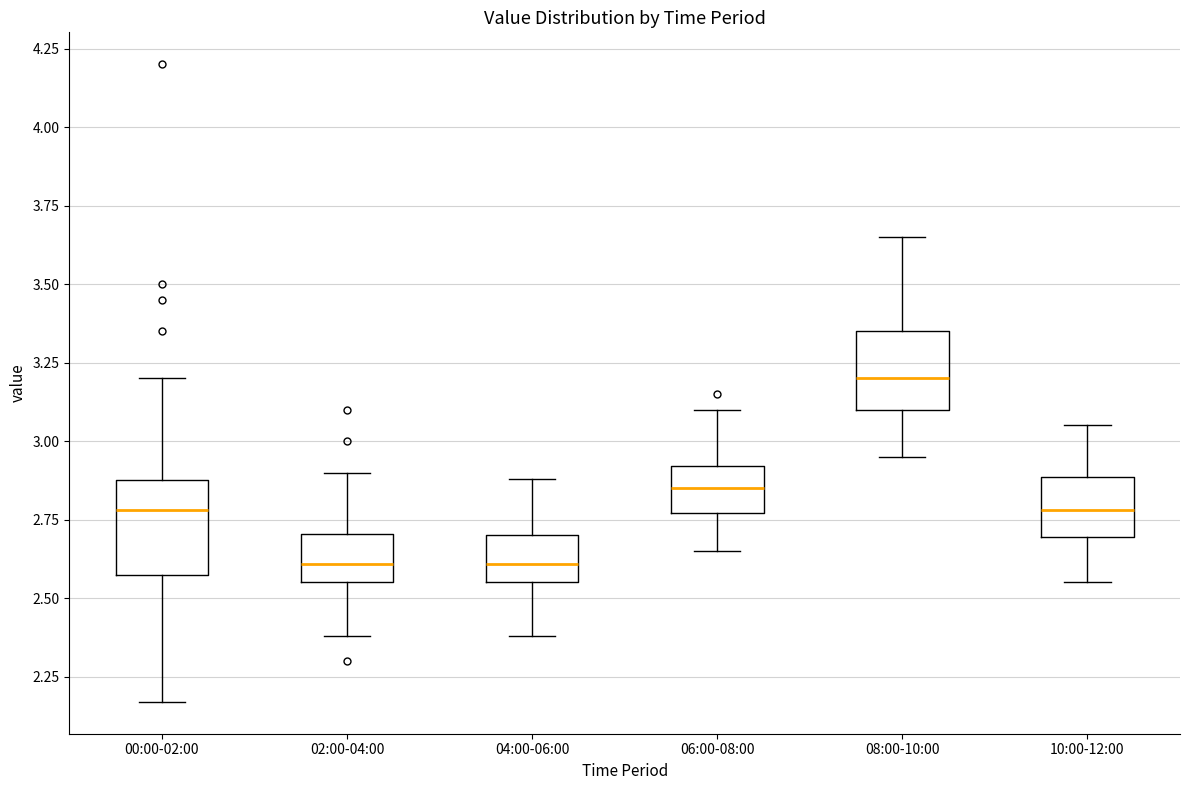

Which box is the tallest, from its lower edge to its upper edge?

00:00-02:00